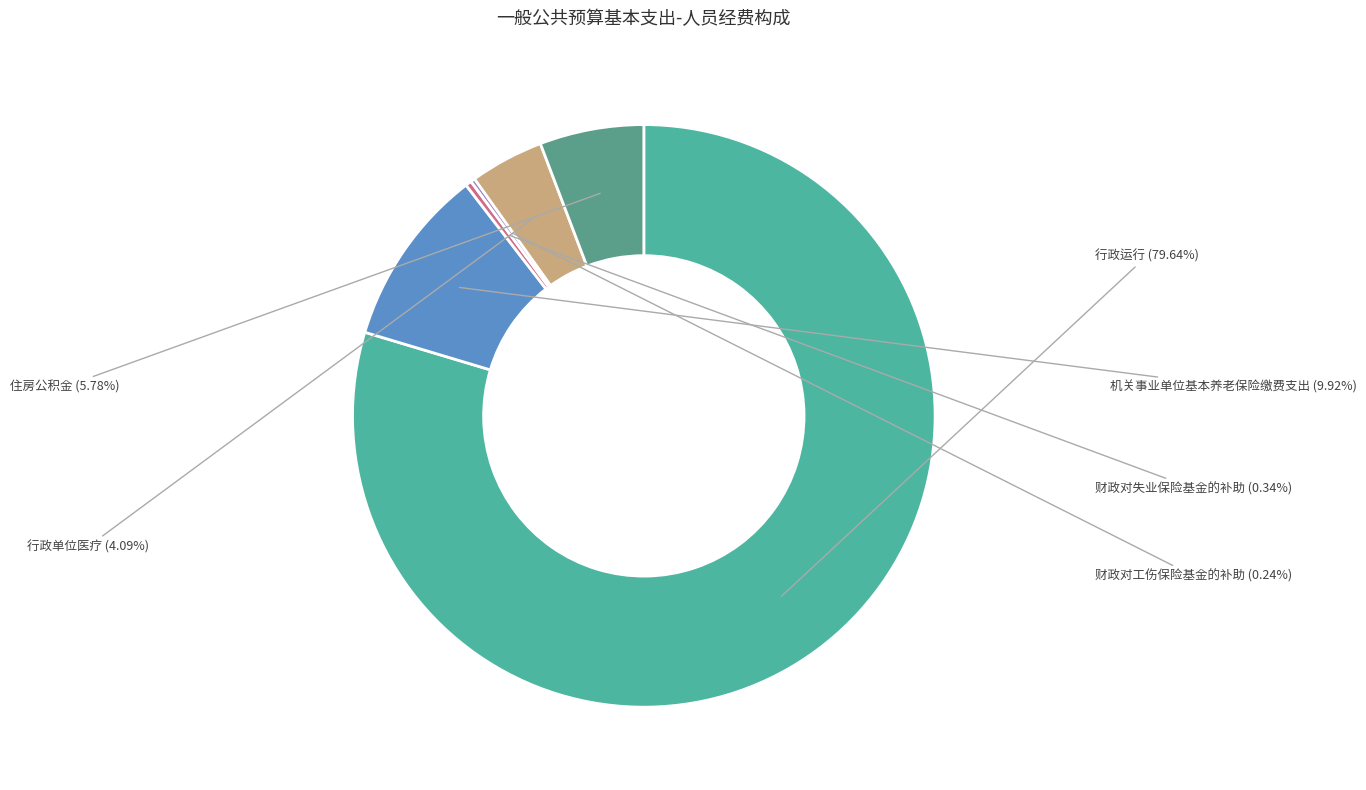

Which slice represents more than half of the pie?

行政运行